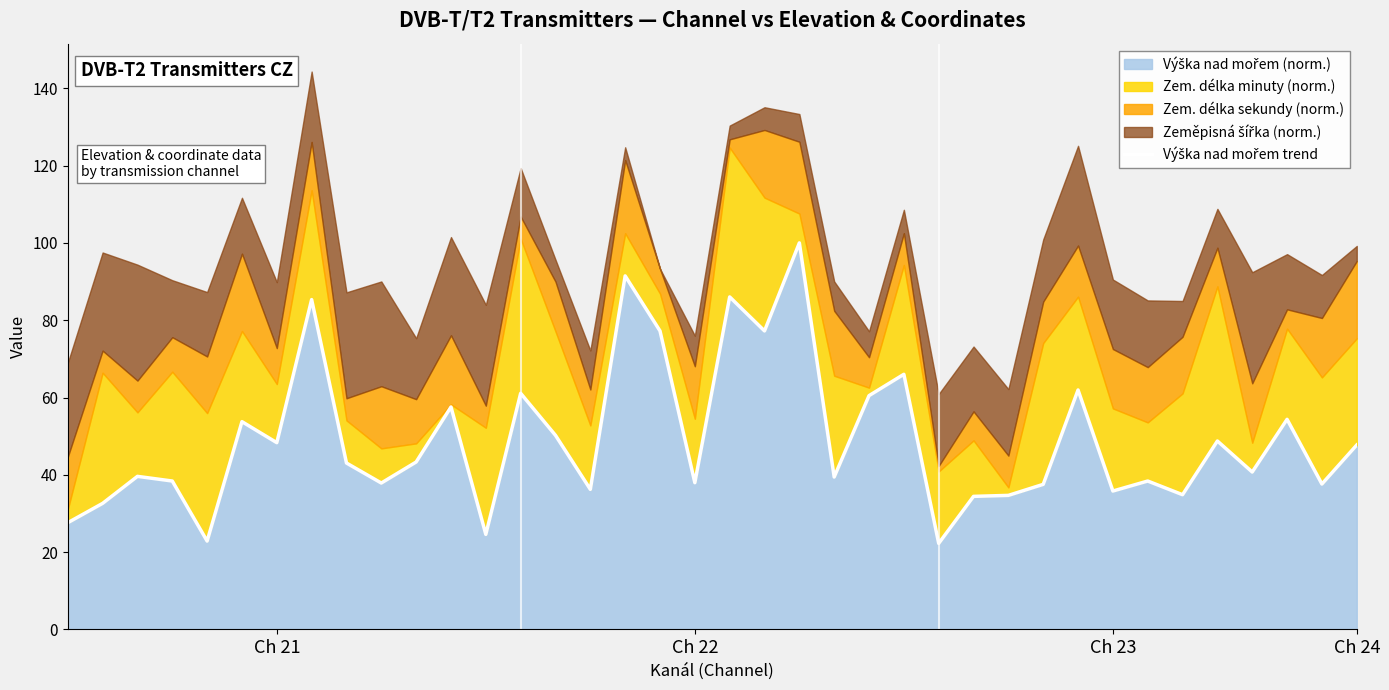

True or false: the data has more than 2 interior local peaks.

True